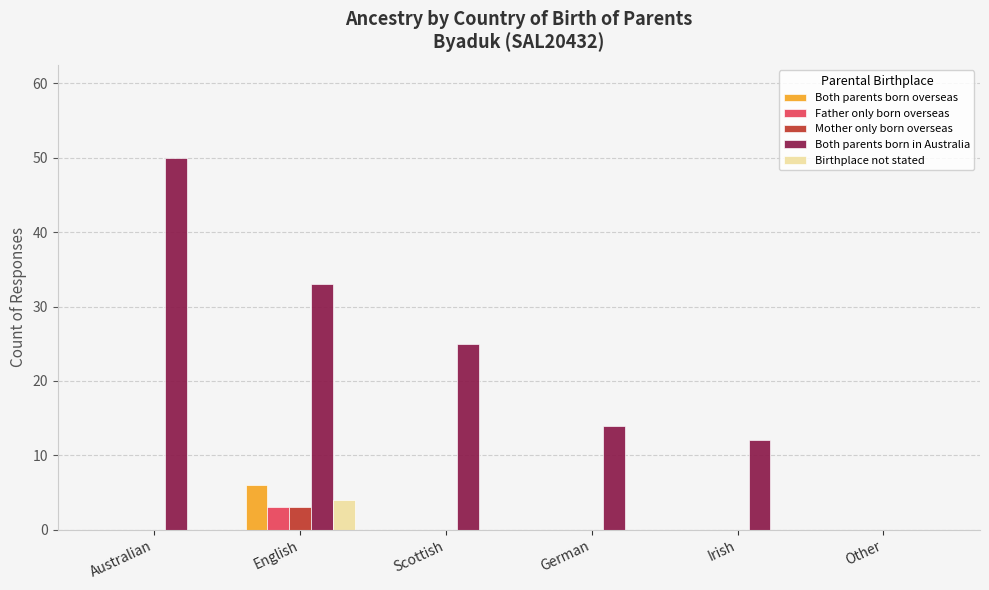

How many distinct data groups are displayed?

5